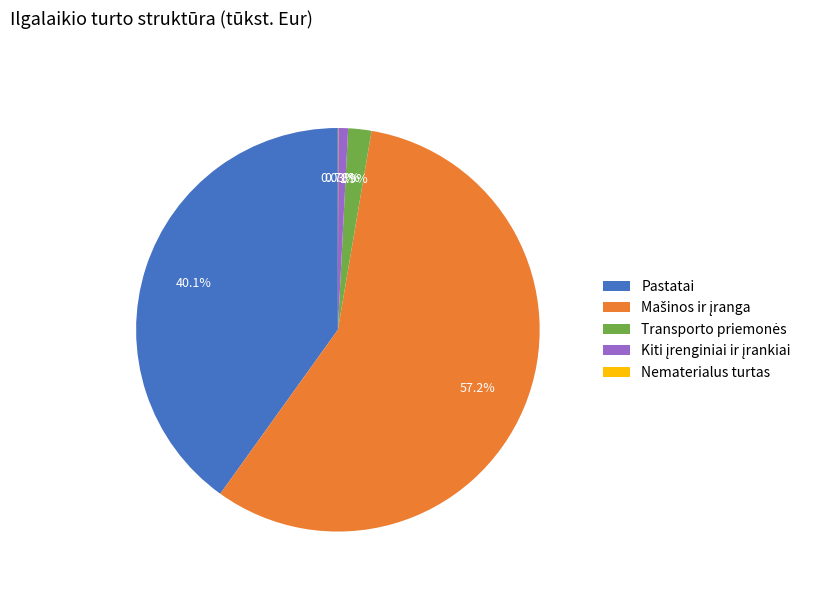

Does any single category account for the majority?

Yes